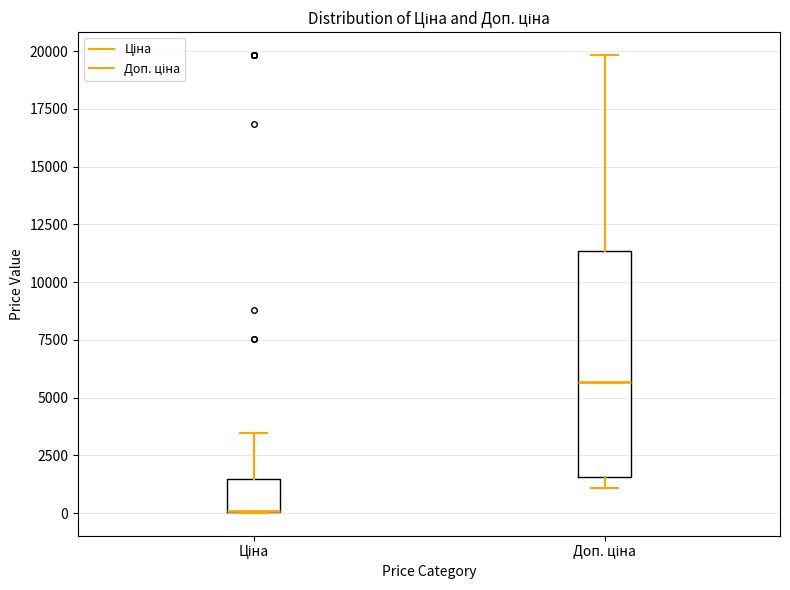

Reading left to right, read every box against the y-axis: the position of its median line, the range the box covers, and the ends of its whiskers. The values are not printed on the chart, so give them approximately, as read against the axis.

Ціна: median 0 (drawn on the box's lower edge), box 0 to 1500, whiskers 0 to 3500
Доп. ціна: median 5500, box 1500 to 11500, whiskers 1000 to 20000